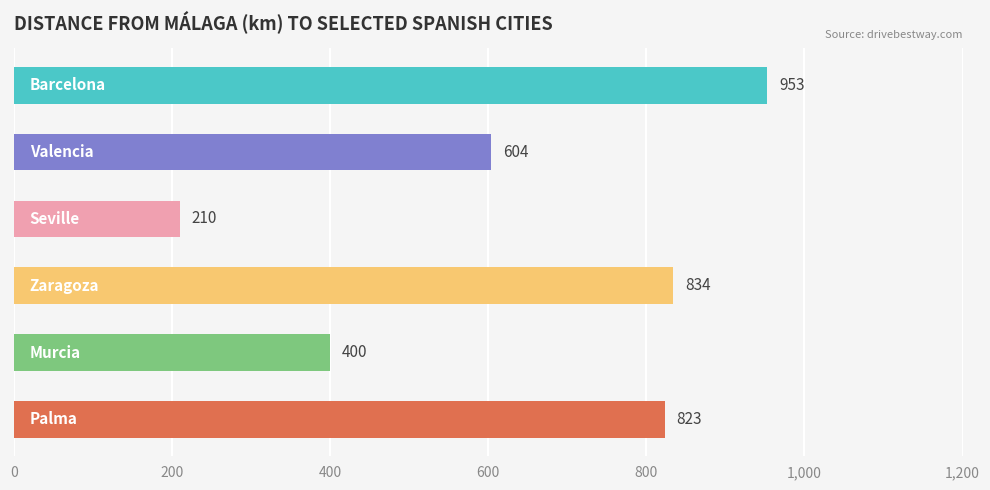

What is the greatest value displayed?

953